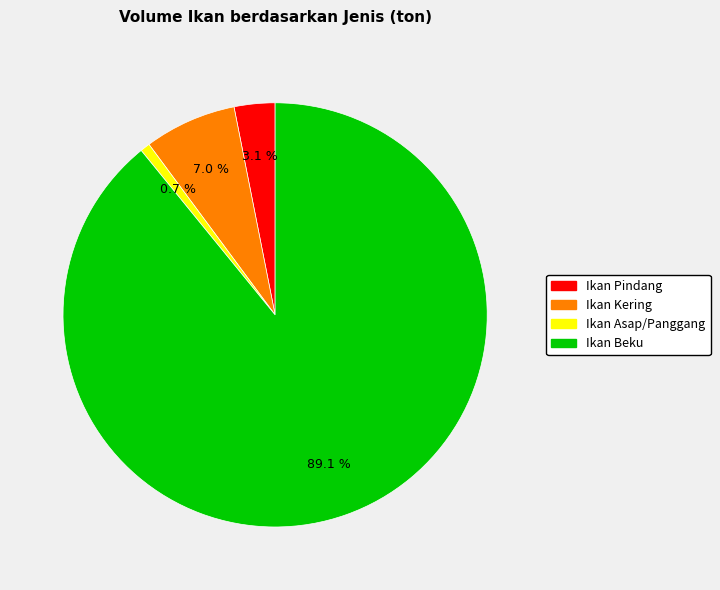

Combined, do Ikan Kering and Ikan Pindang account for over 50%?

No